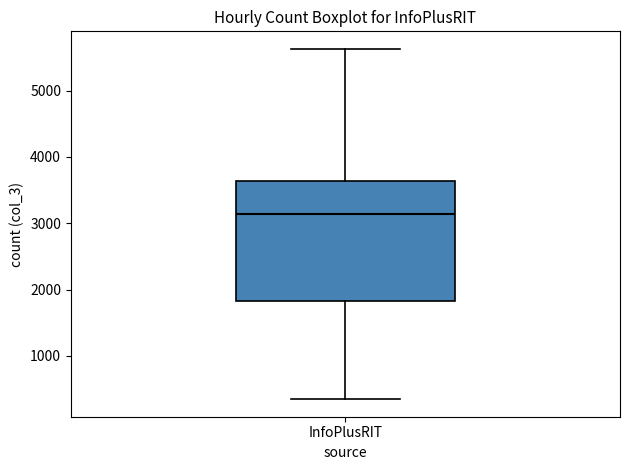

Where does the median line of the box for InfoPlusRIT sit on the y-axis? The values are not printed on the chart, so give them approximately, as read against the axis.

3100